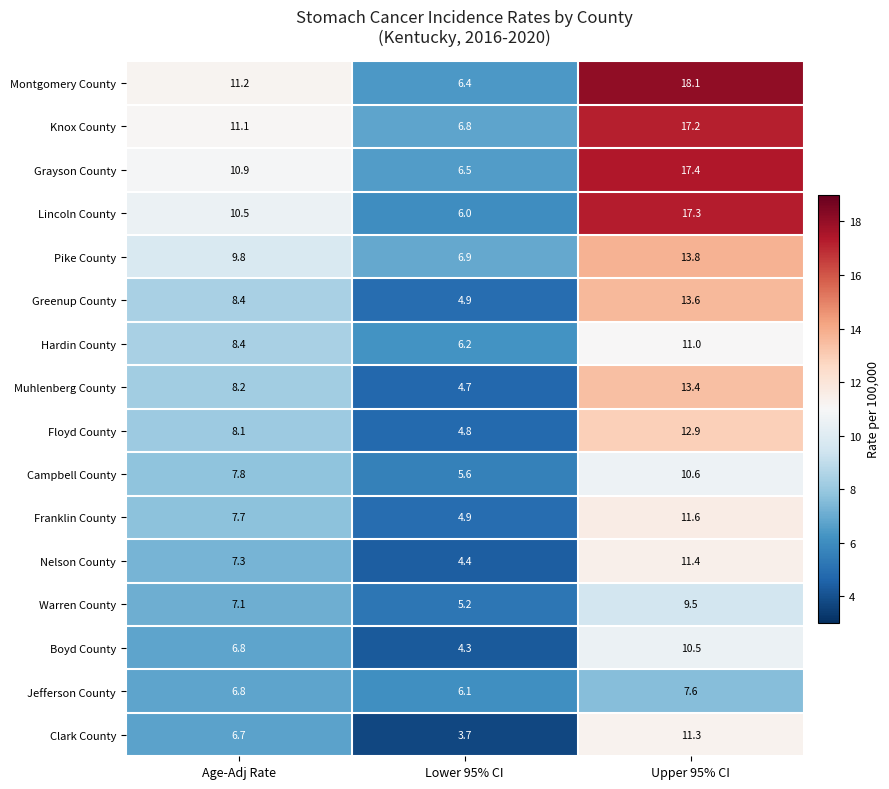

Rank the series at Upper 95% CI from highest to lowest value.

Montgomery County, Grayson County, Lincoln County, Knox County, Pike County, Greenup County, Muhlenberg County, Floyd County, Franklin County, Nelson County, Clark County, Hardin County, Campbell County, Boyd County, Warren County, Jefferson County